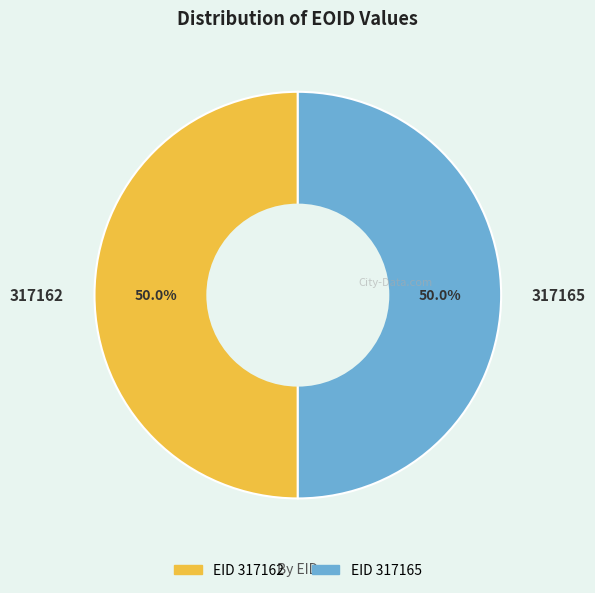

Is it true that 317165 is 50% of the pie?

True